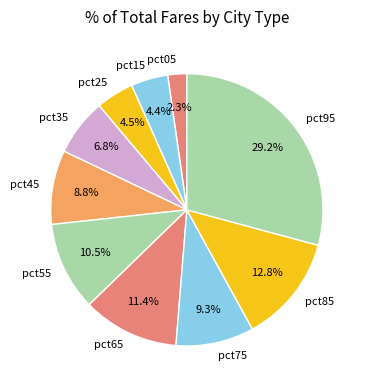

How many slices are in this pie chart?

10